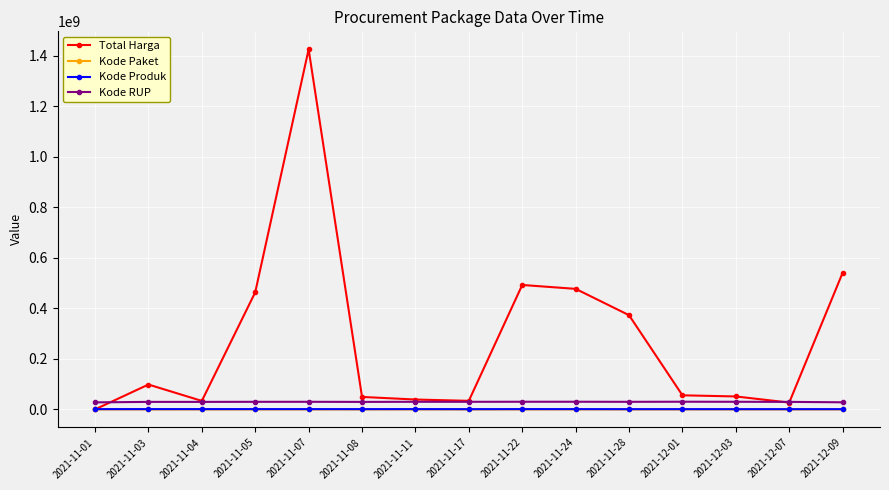

At which category does Total Harga reach its first local valley?

2021-11-04